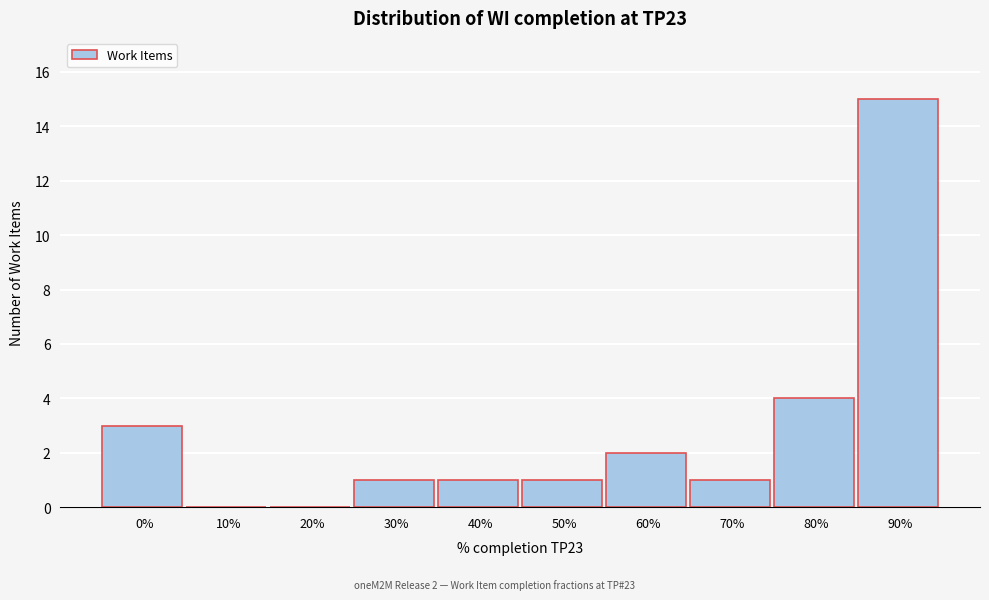

Reading right to left, what are all the values shown in this chart?

90%=15	80%=4	70%=1	60%=2	50%=1	40%=1	30%=1	20%=0	10%=0	0%=3